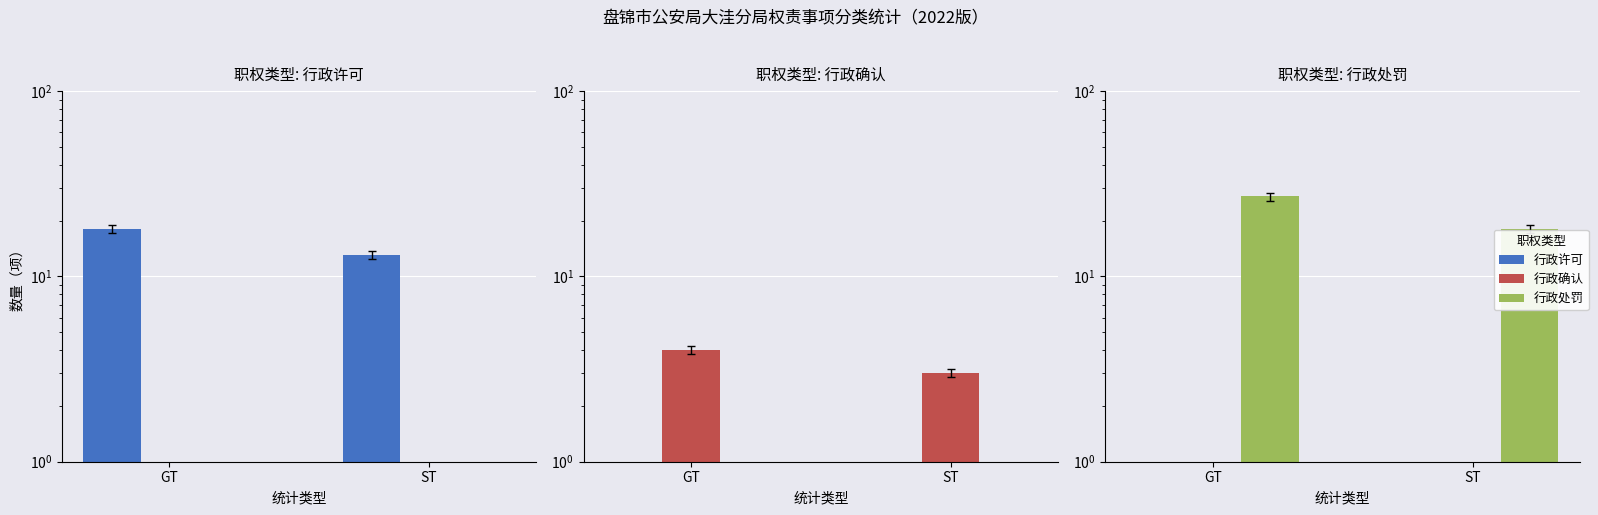

What is the greatest value displayed?

27